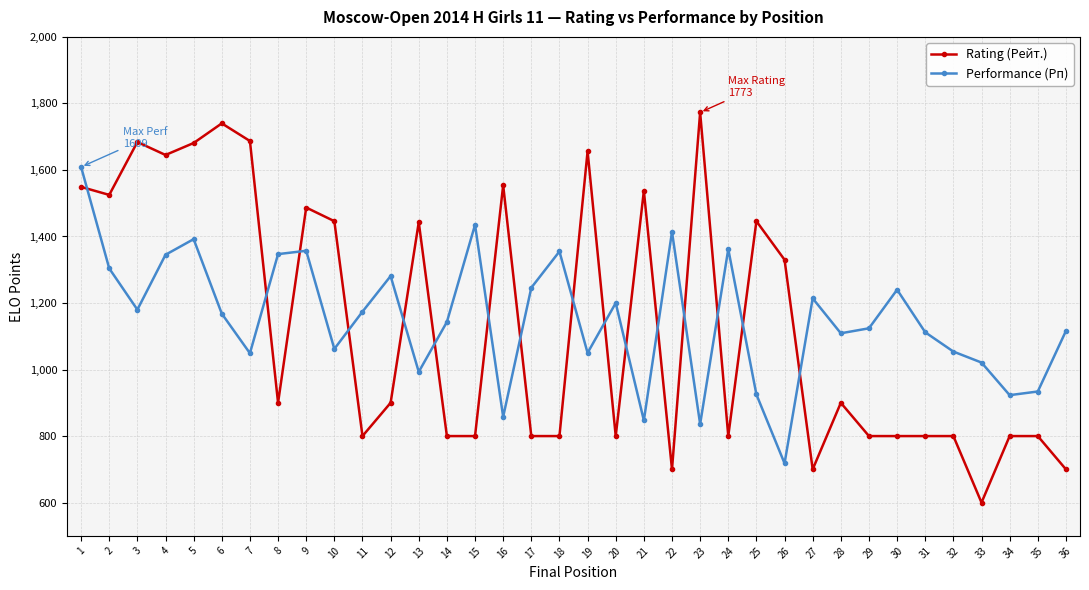

How many intersections are there between Performance (Рп) and Rating (Рейт.)?

16